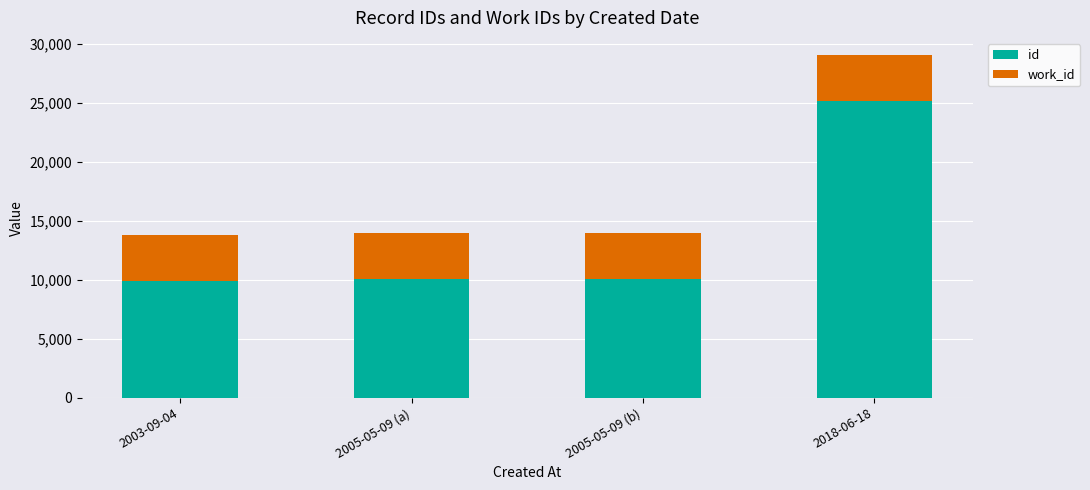

The value of id at 2005-05-09 (a) is 10095. True or false?

True